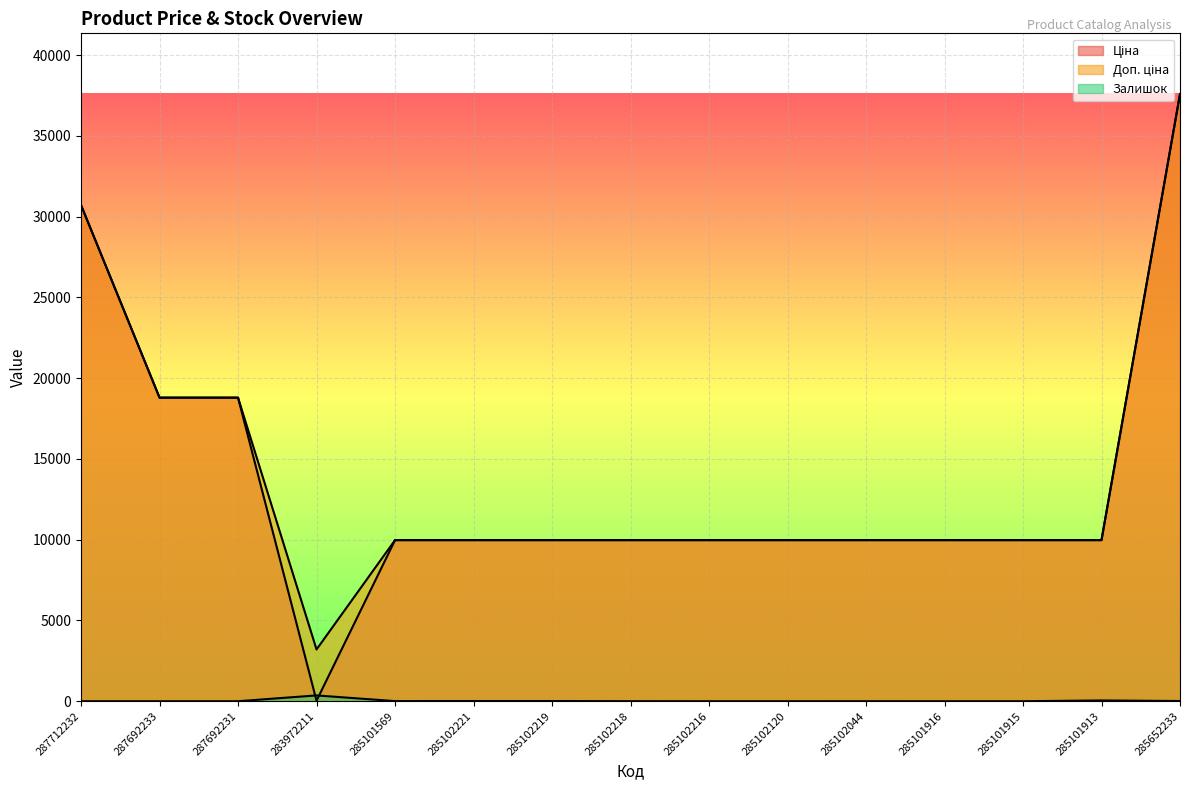

At which label does Ціна reach its peak?

285652233